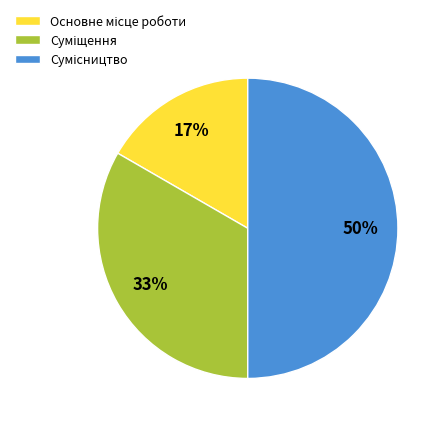

To the nearest percent, what is the difference between the largest and smallest slice percentages?

33%